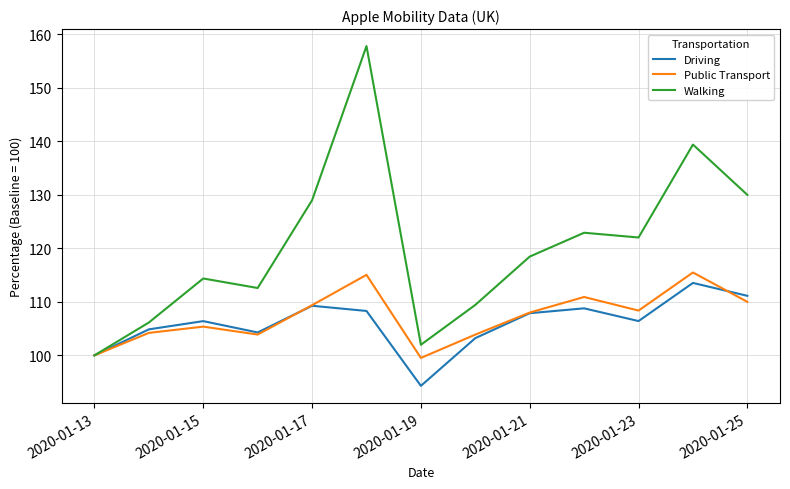

Which series has the largest total across all categories?

Walking